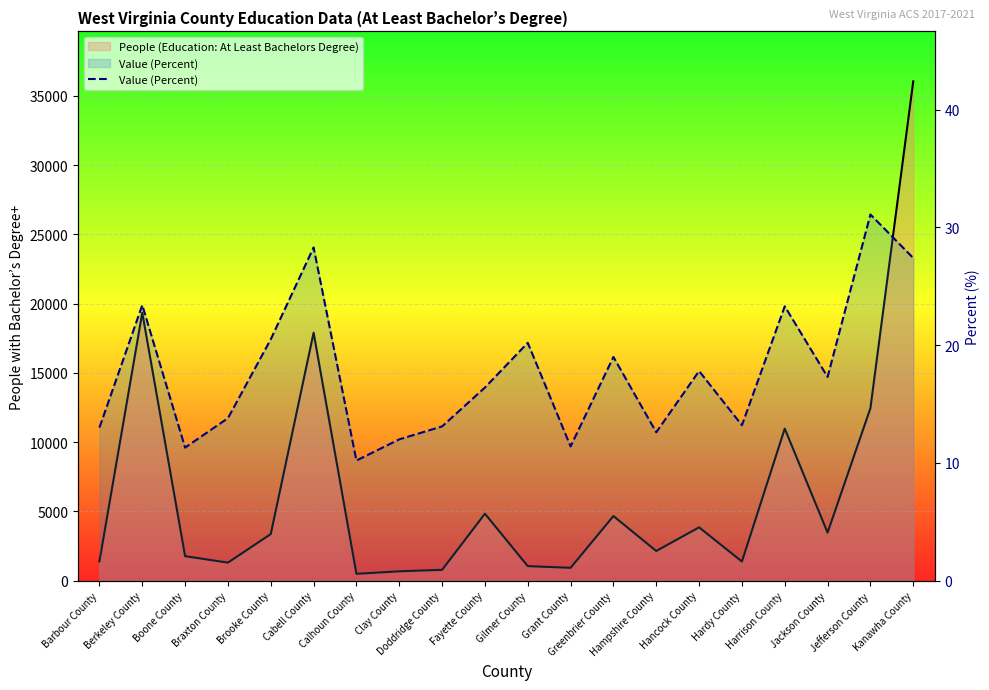

Which label corresponds to the largest value in the chart?

Jefferson County